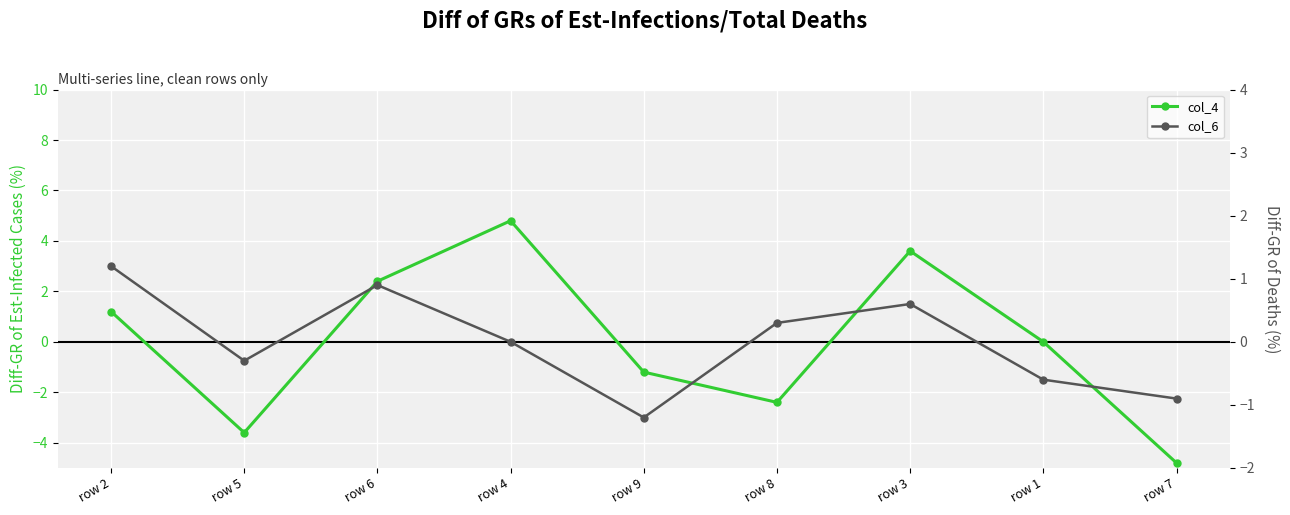

Rank the categories by col_4 value from highest to lowest.

row 4, row 3, row 6, row 2, row 1, row 9, row 8, row 5, row 7